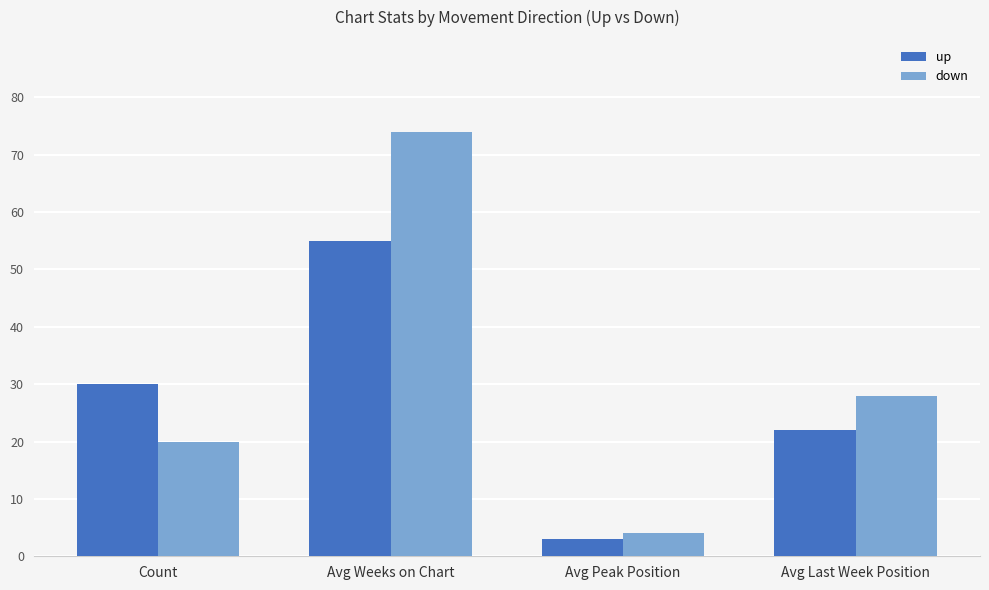

What is the maximum value for down?

74